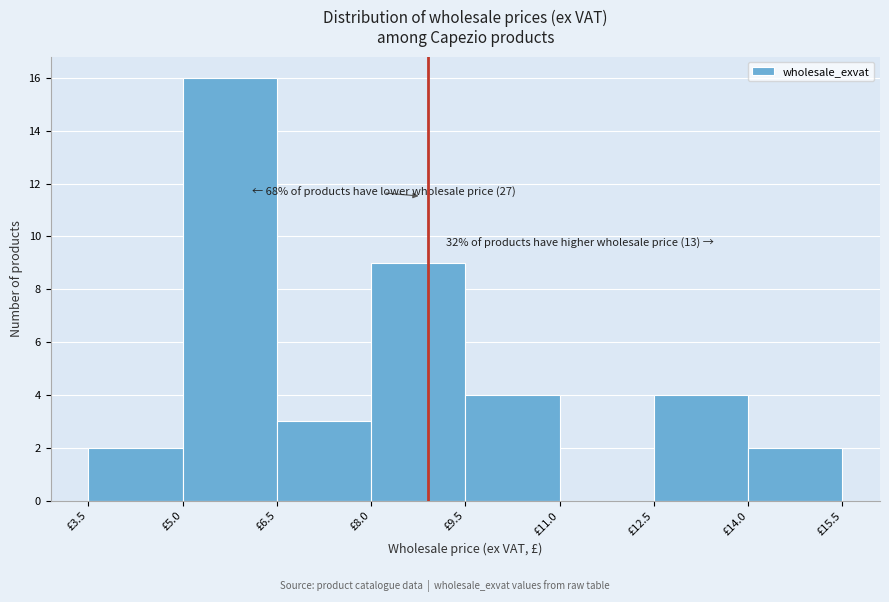

Over which range of the x-axis is the bar tallest?

5.0 to 6.5